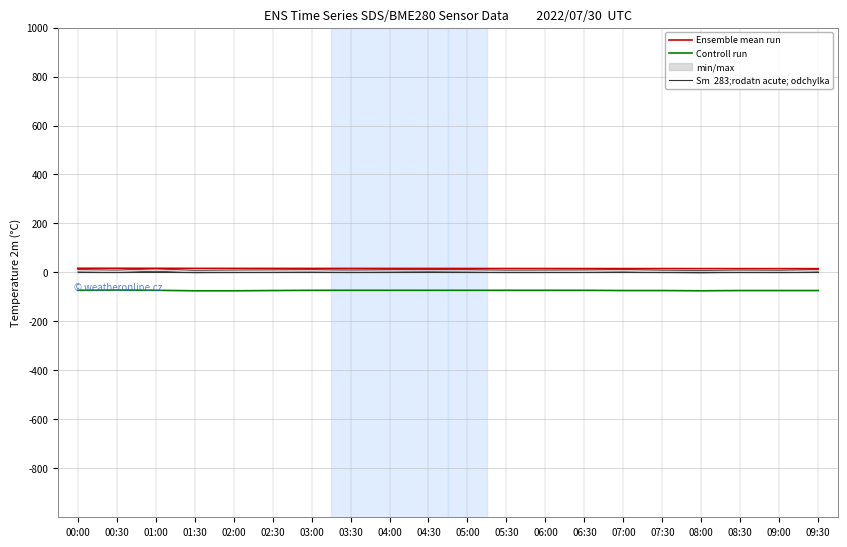

True or false: Ensemble mean run and Sm  283;rodatn acute; odchylka cross at least once.

False